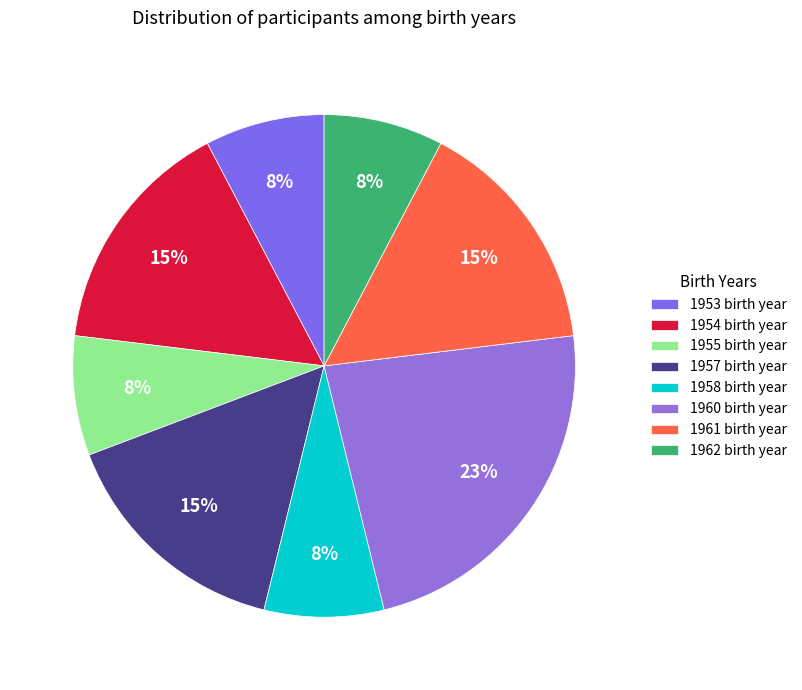

Between 1962 and 1953, which is larger?

1962